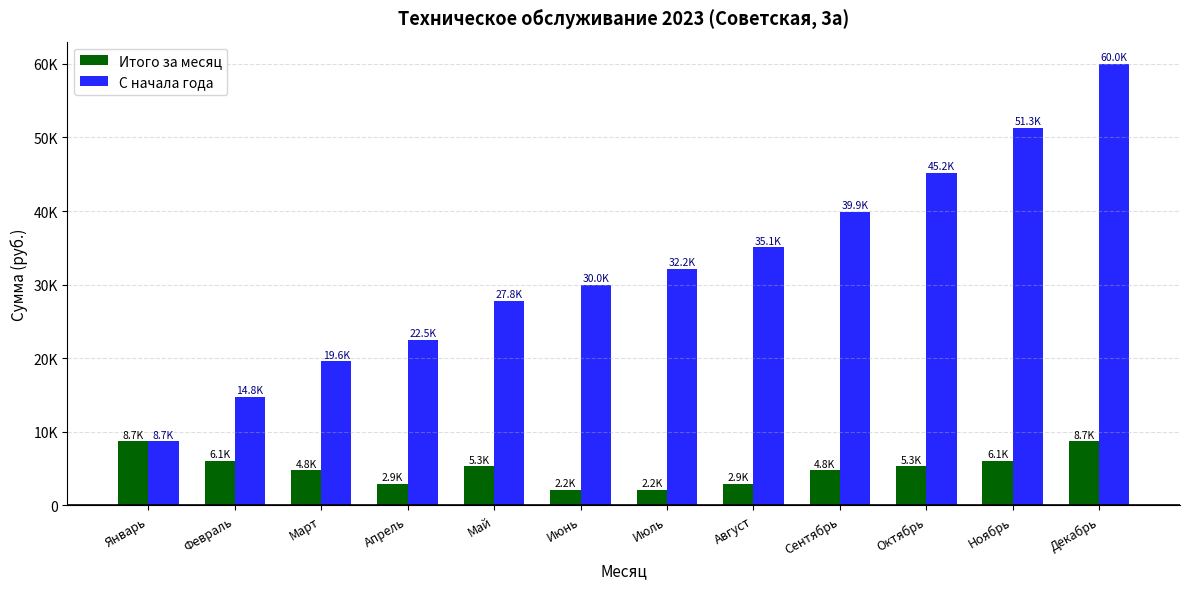

What are all the series names shown in the legend?

Итого за месяц, С начала года